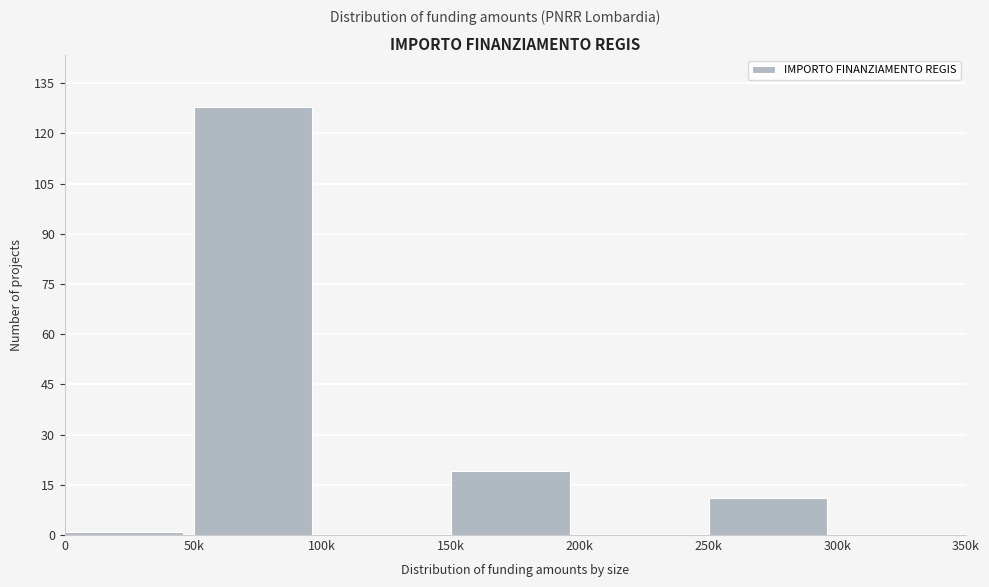

Reading left to right, list all the values displayed in this chart.

0=1	50k=128	100k=0	150k=19	200k=0	250k=11	300k=0